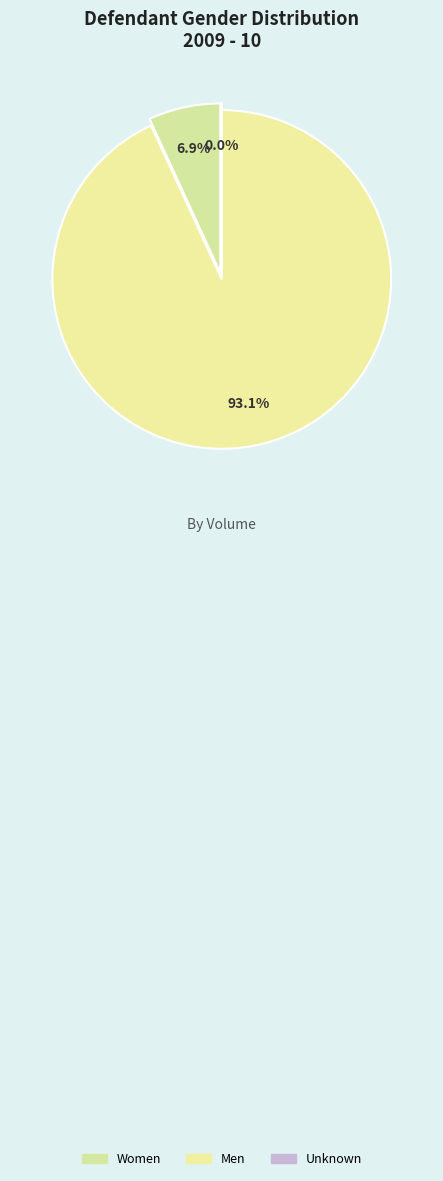

Do Unknown and Women together represent more than half of the pie?

No